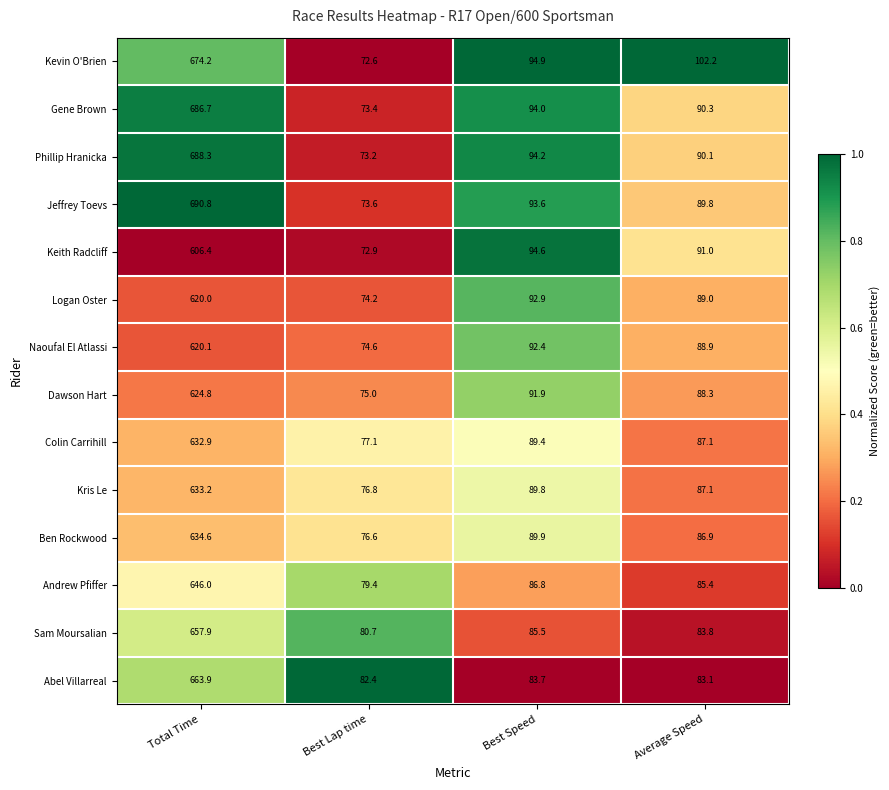

At which category does the chart reach its minimum across all series?

Best Lap time